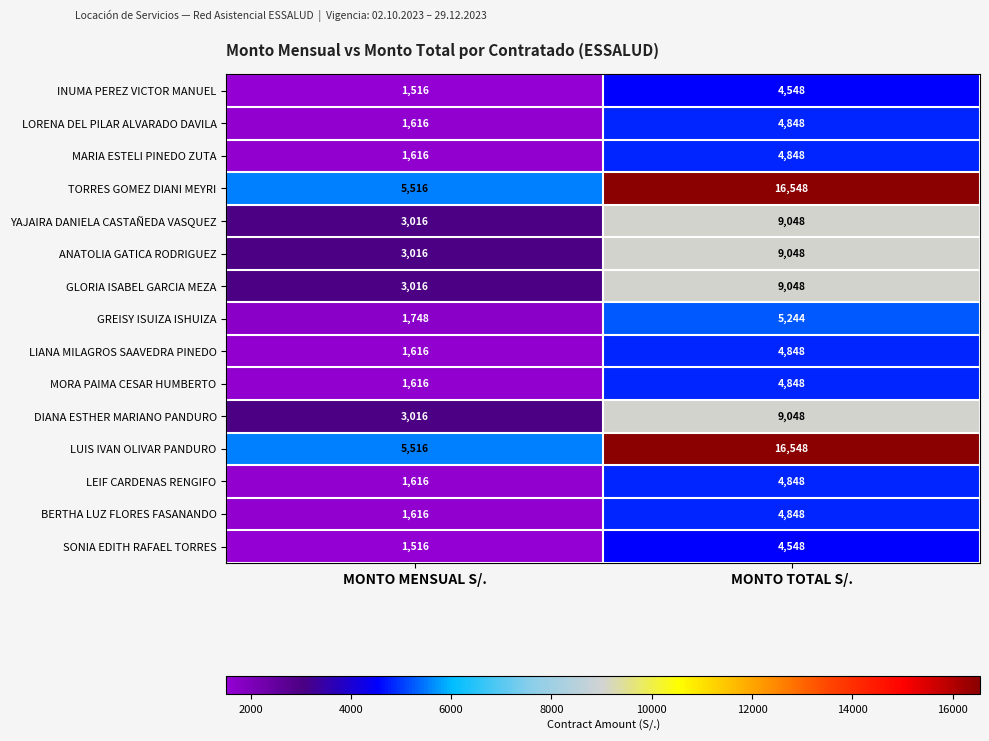

The LIANA MILAGROS SAAVEDRA PINEDO series shows 2780 at MONTO TOTAL S/.. True or false?

False